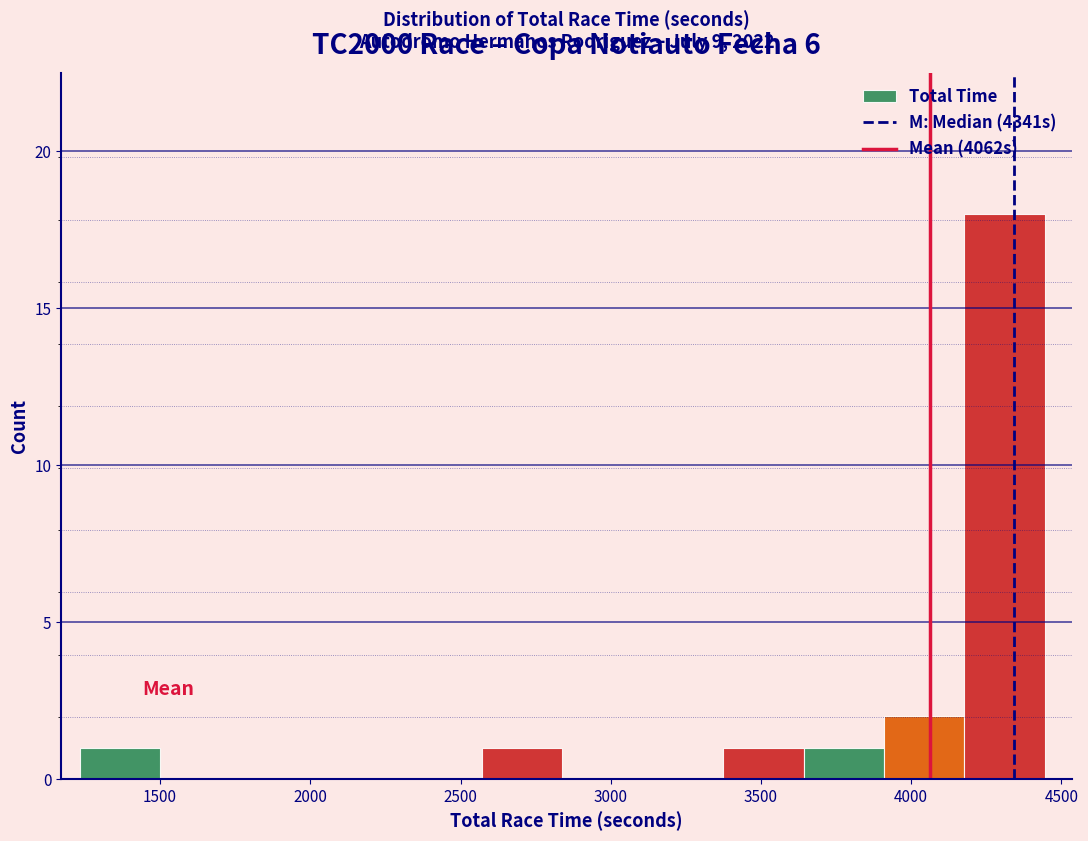

Which range on the x-axis has the tallest bar?

4200 to 4450